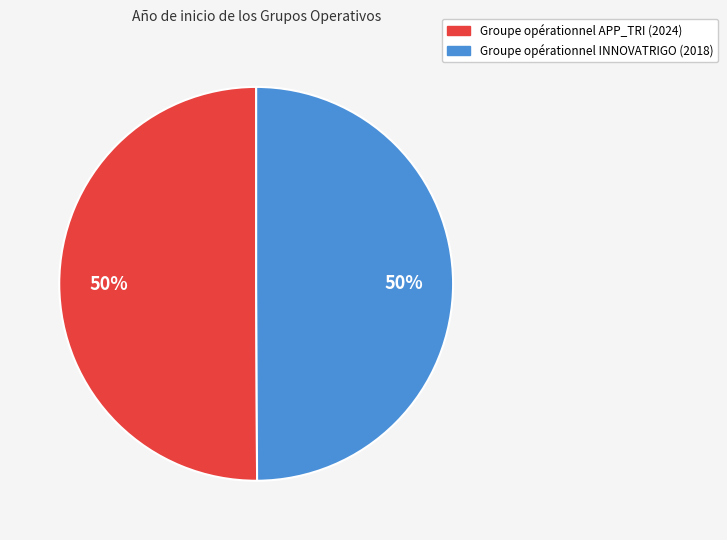

Combined, do Groupe opérationnel APP_TRI (2024) and Groupe opérationnel INNOVATRIGO (2018) account for over 50%?

Yes